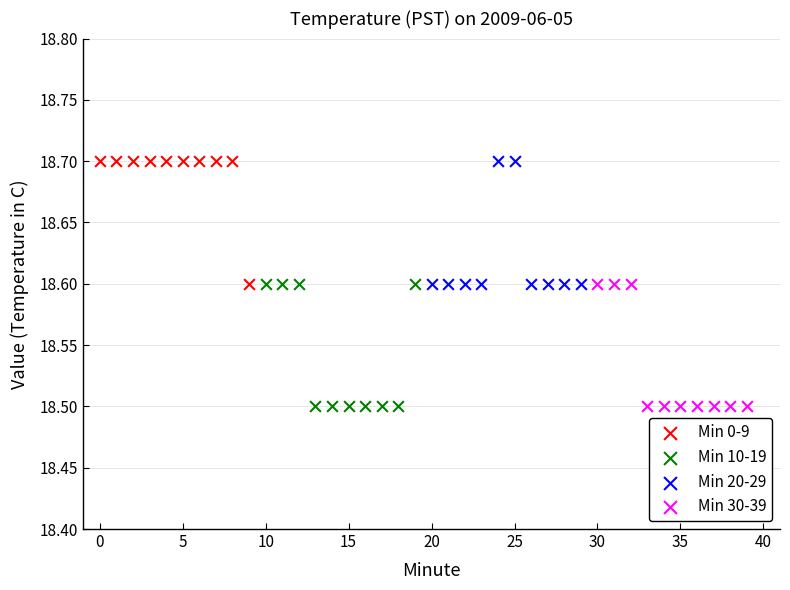

What are all the series names shown in the legend?

Min 0-9, Min 10-19, Min 20-29, Min 30-39